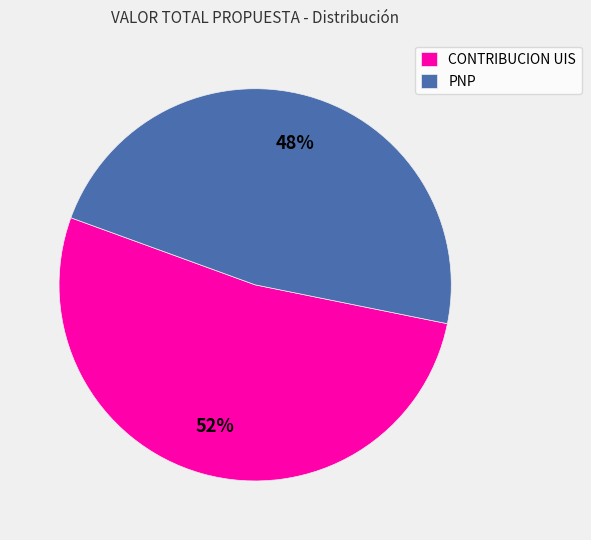

Which slice is the smallest?

PNP